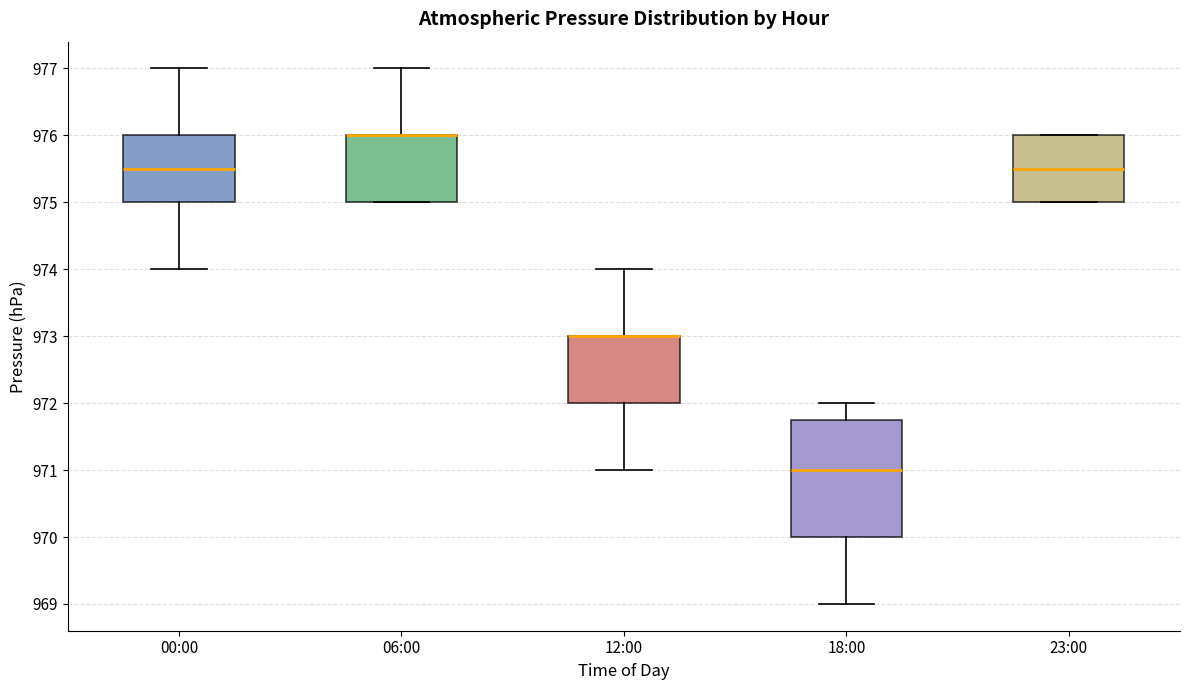

Where is the lower edge of the box for 00:00 on the y-axis? The values are not printed on the chart, so give them approximately, as read against the axis.

975.0